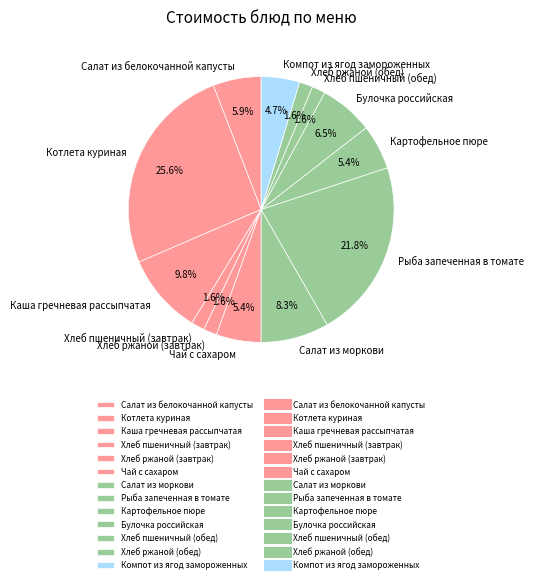

What percentage is the Хлеб пшеничный (завтрак) slice, to the nearest percent?

2%